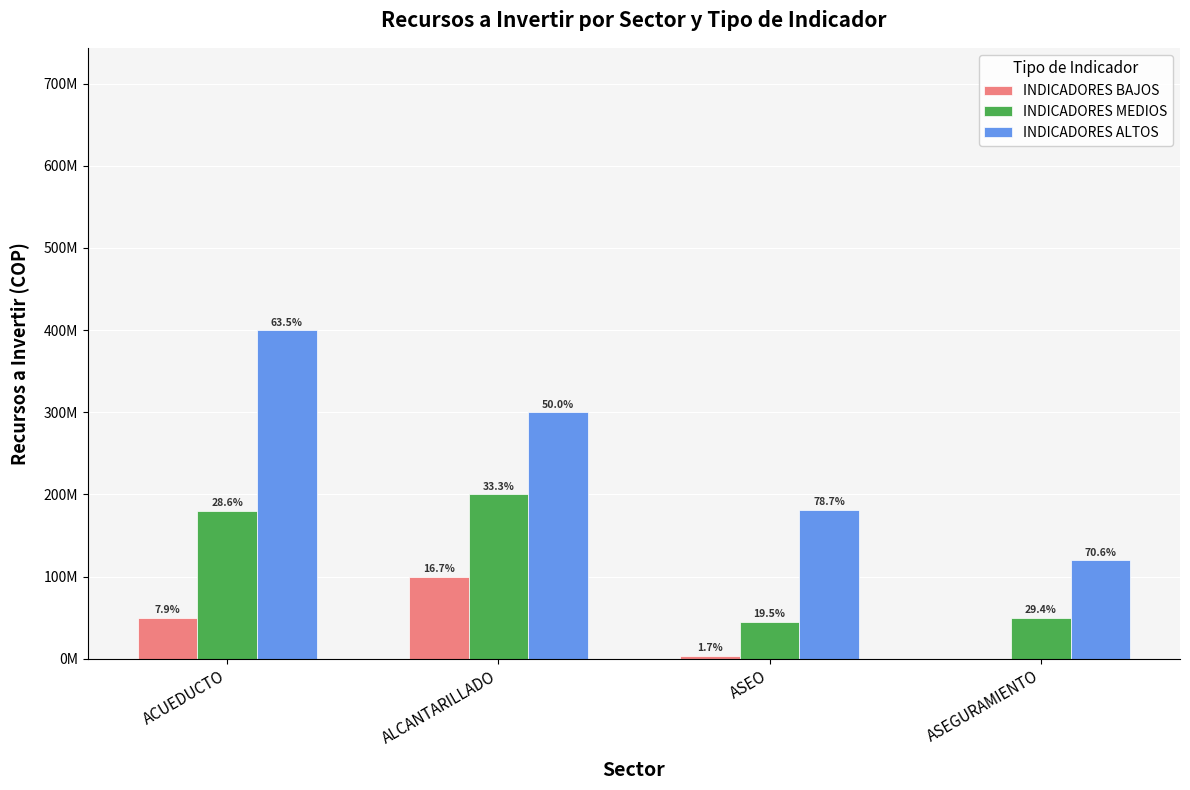

What are all the series names shown in the legend?

INDICADORES BAJOS, INDICADORES MEDIOS, INDICADORES ALTOS